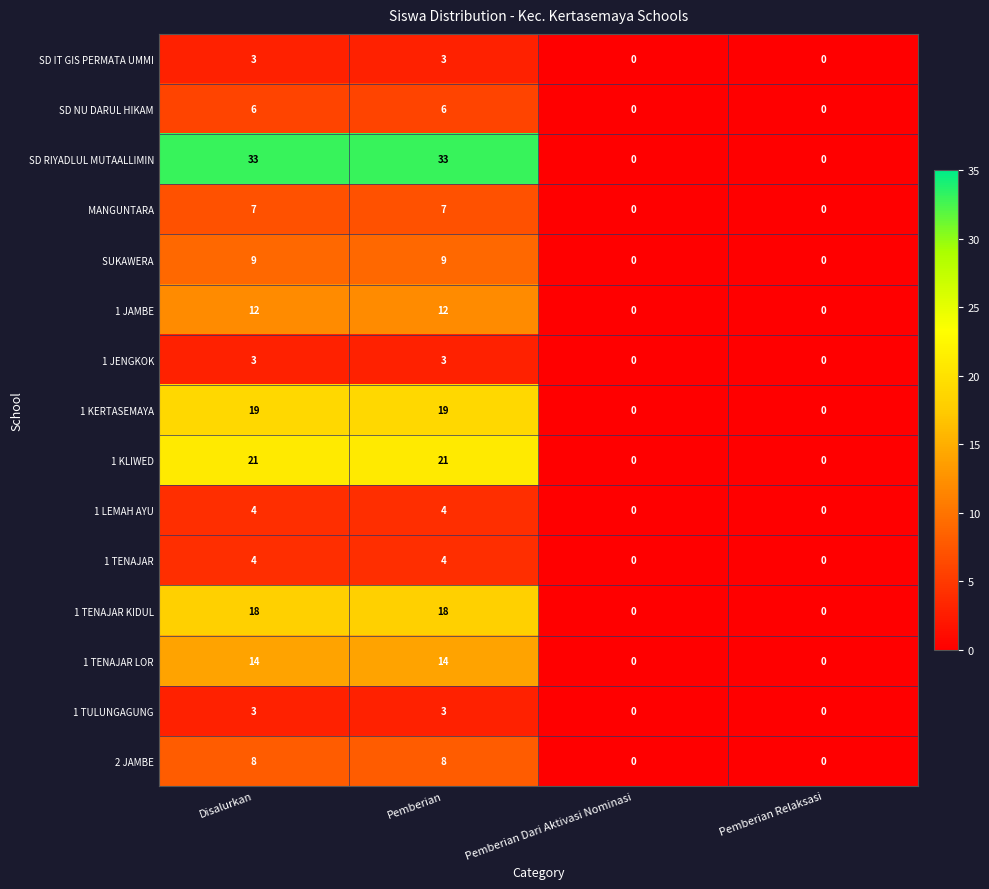

What is the total value across all series at Disalurkan?

164